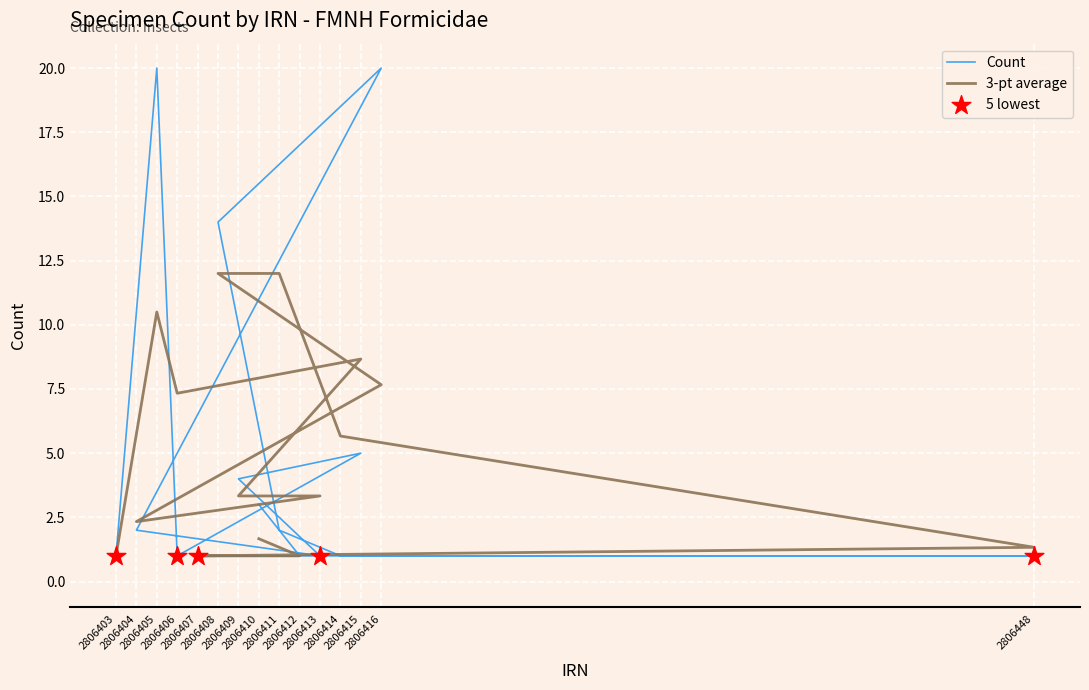

What is the ratio of the value at 2806415 to the value at 2806407?

5.0